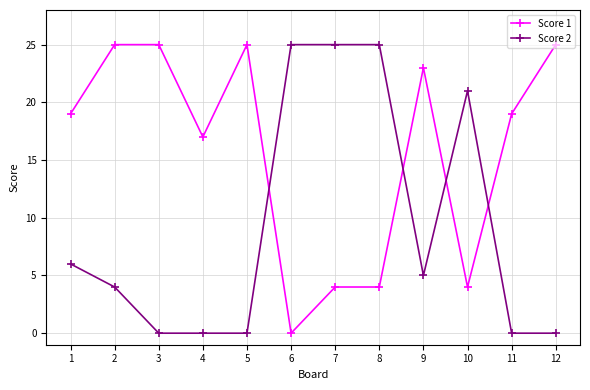

The value of Score 2 at 4 is 8. True or false?

False